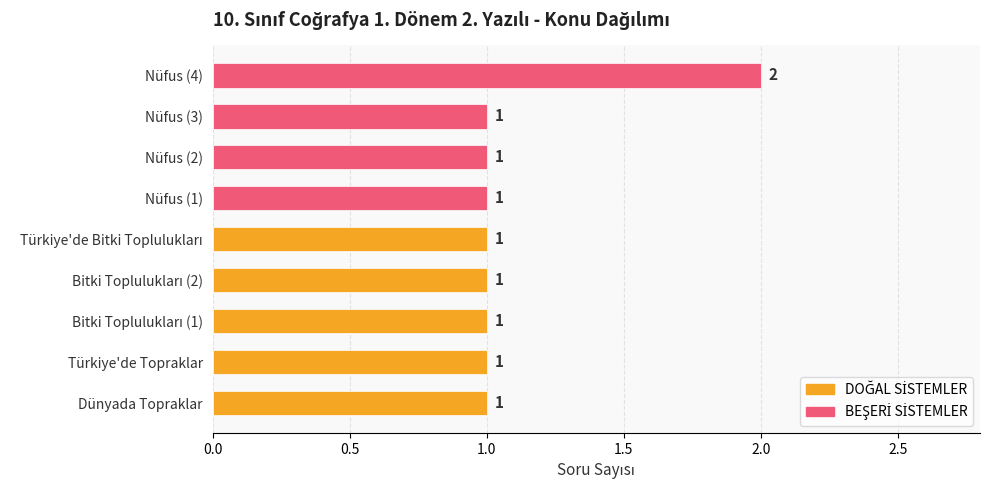

The chart shows a value of 0 at Nüfus (1). True or false?

False